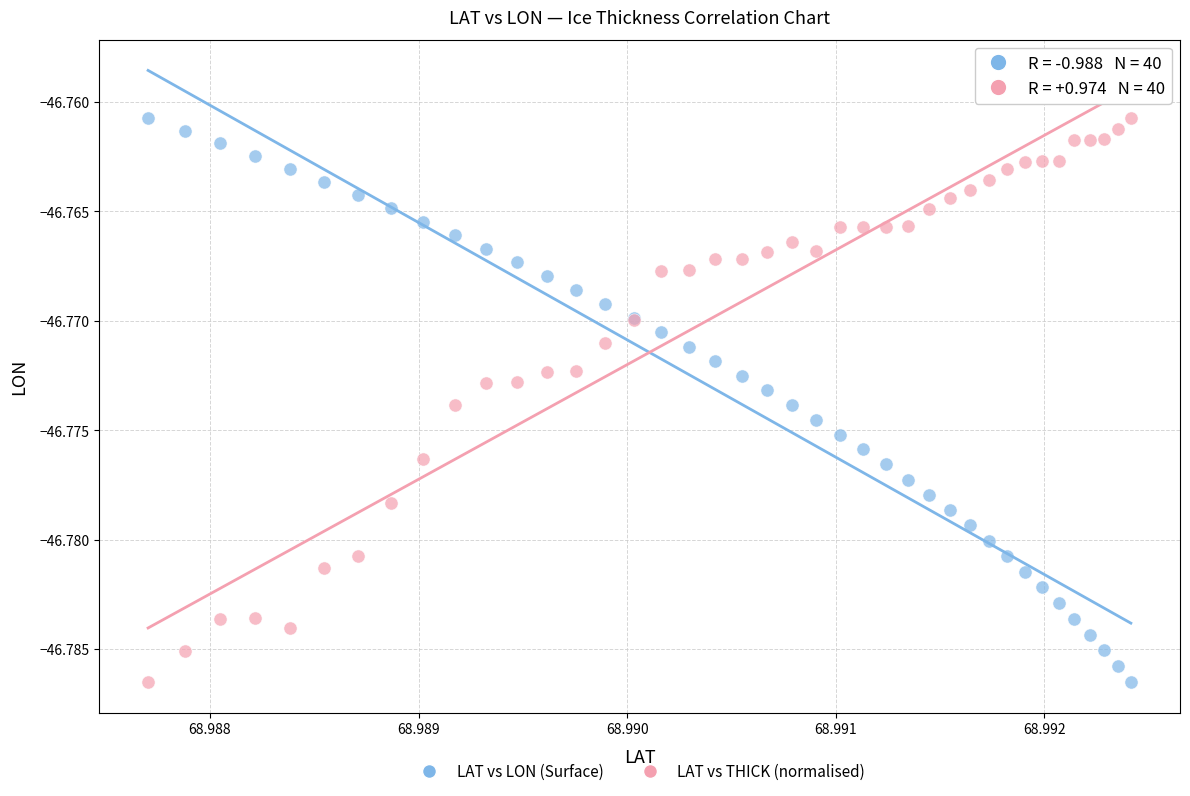

What are all the series names shown in the legend?

LAT vs LON (Surface), LAT vs THICK (normalised)